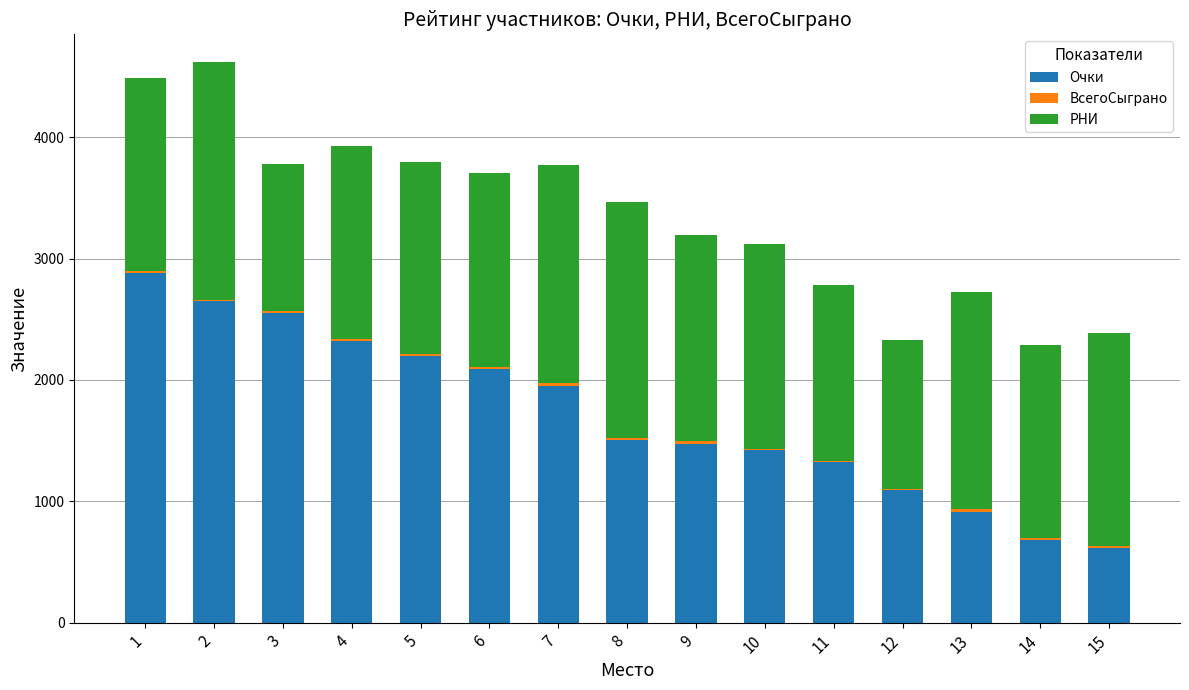

List the labels in order of РНИ value, largest first.

2, 8, 13, 7, 15, 9, 10, 6, 14, 4, 5, 1, 11, 12, 3